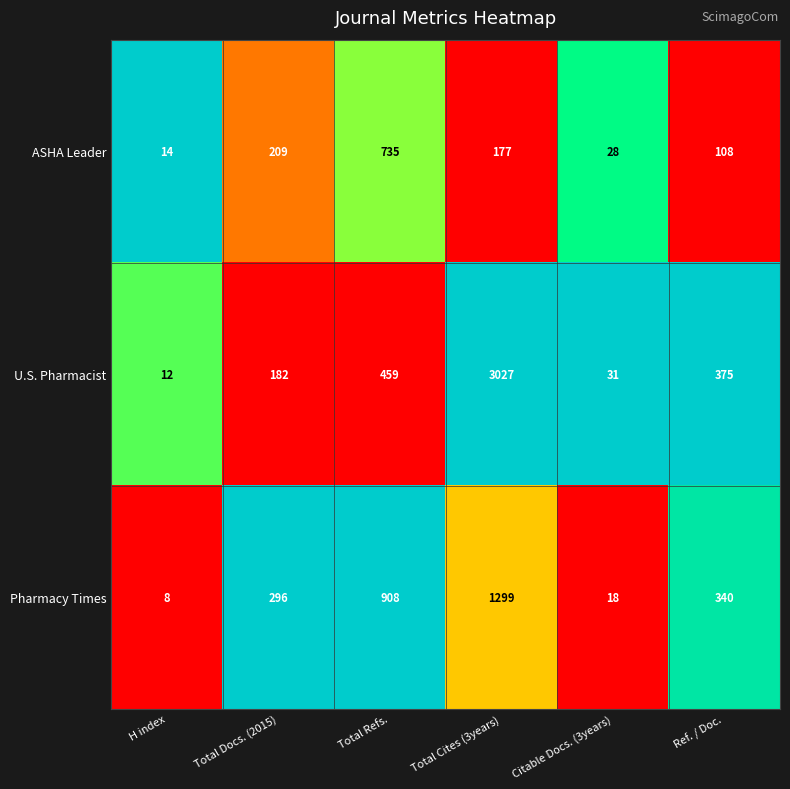

The ASHA Leader series shows 140 at Total Docs. (2015). True or false?

False